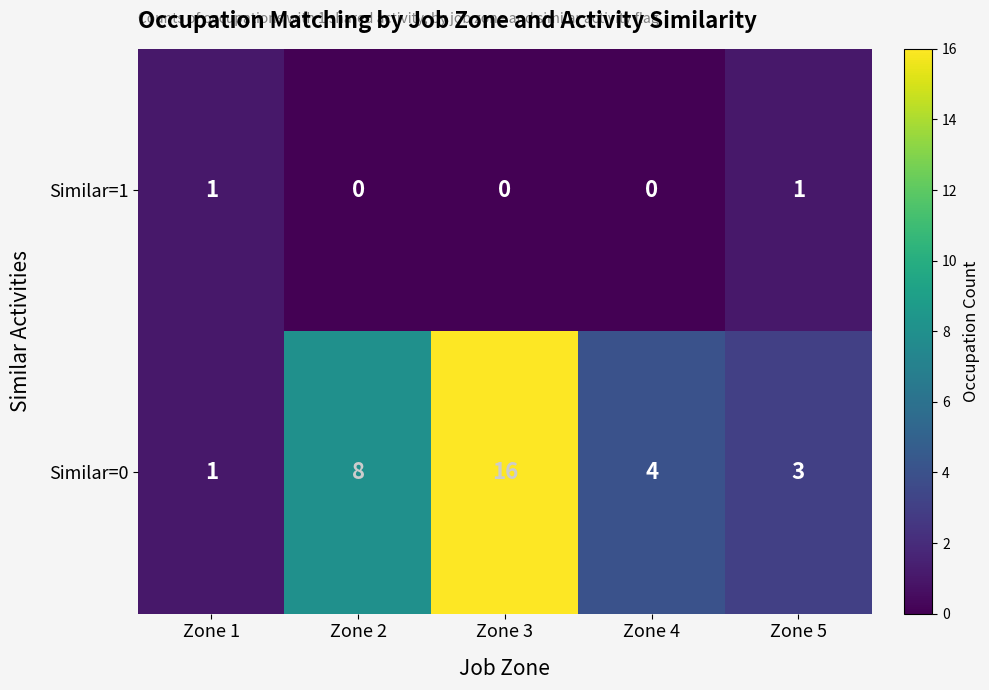

Which series has the widest spread of values?

Similar=0